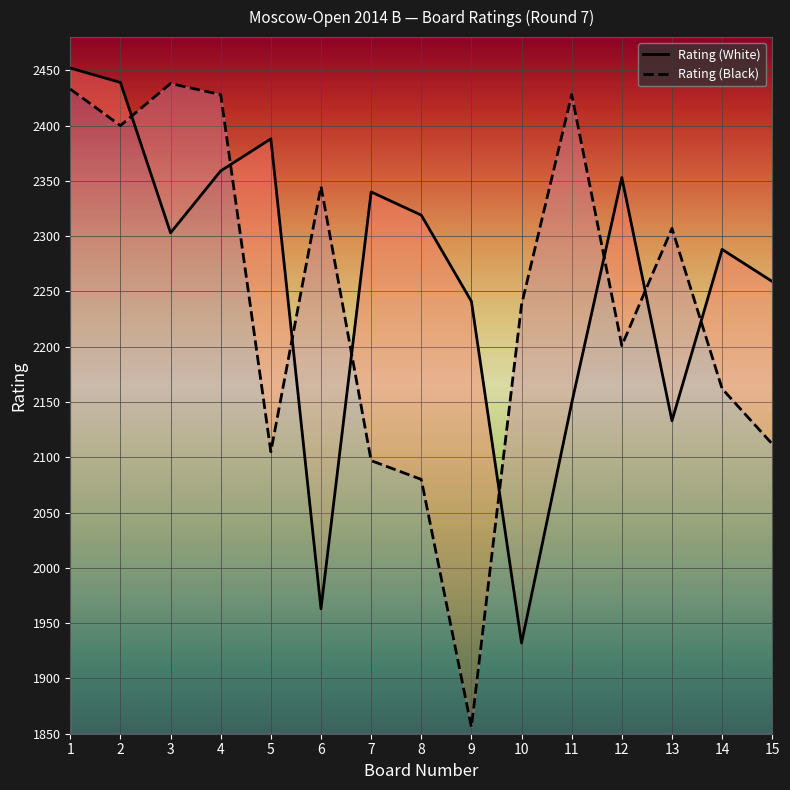

Count the number of categories in the chart.

15